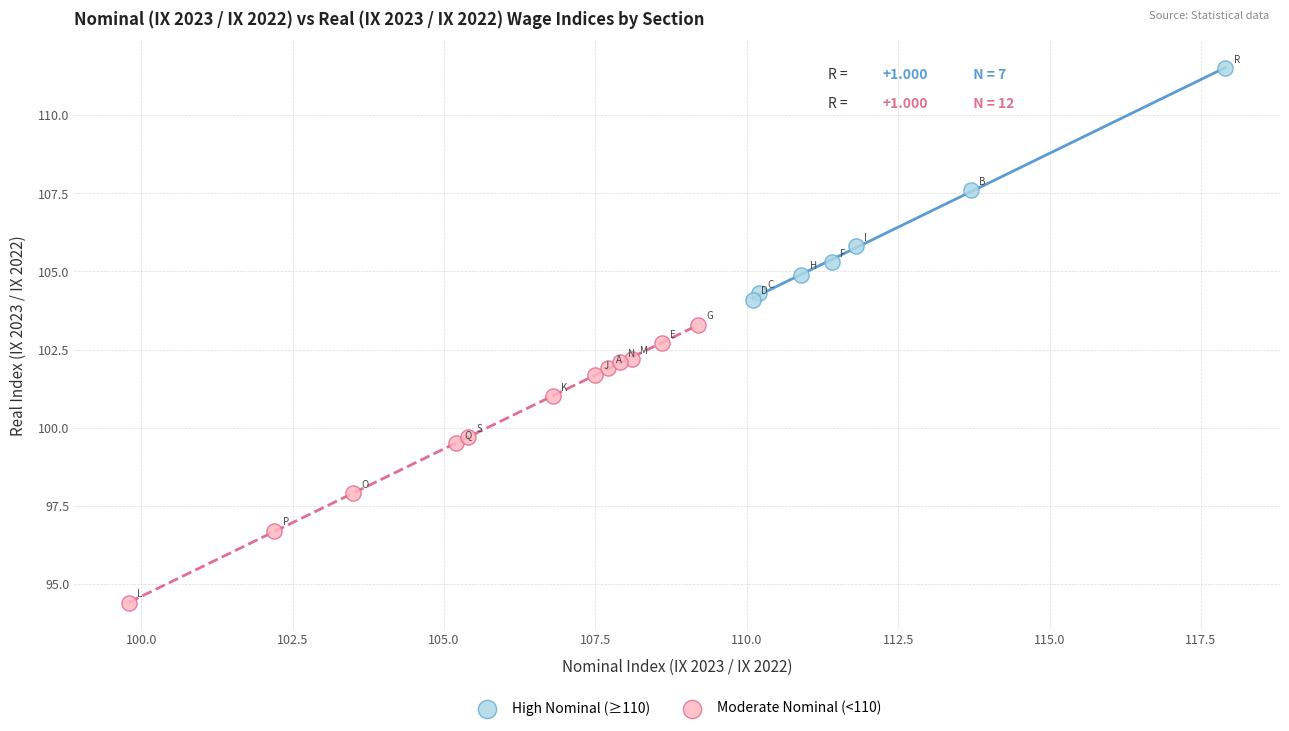

Which series reaches the minimum Y coordinate?

Moderate Nominal (<110)